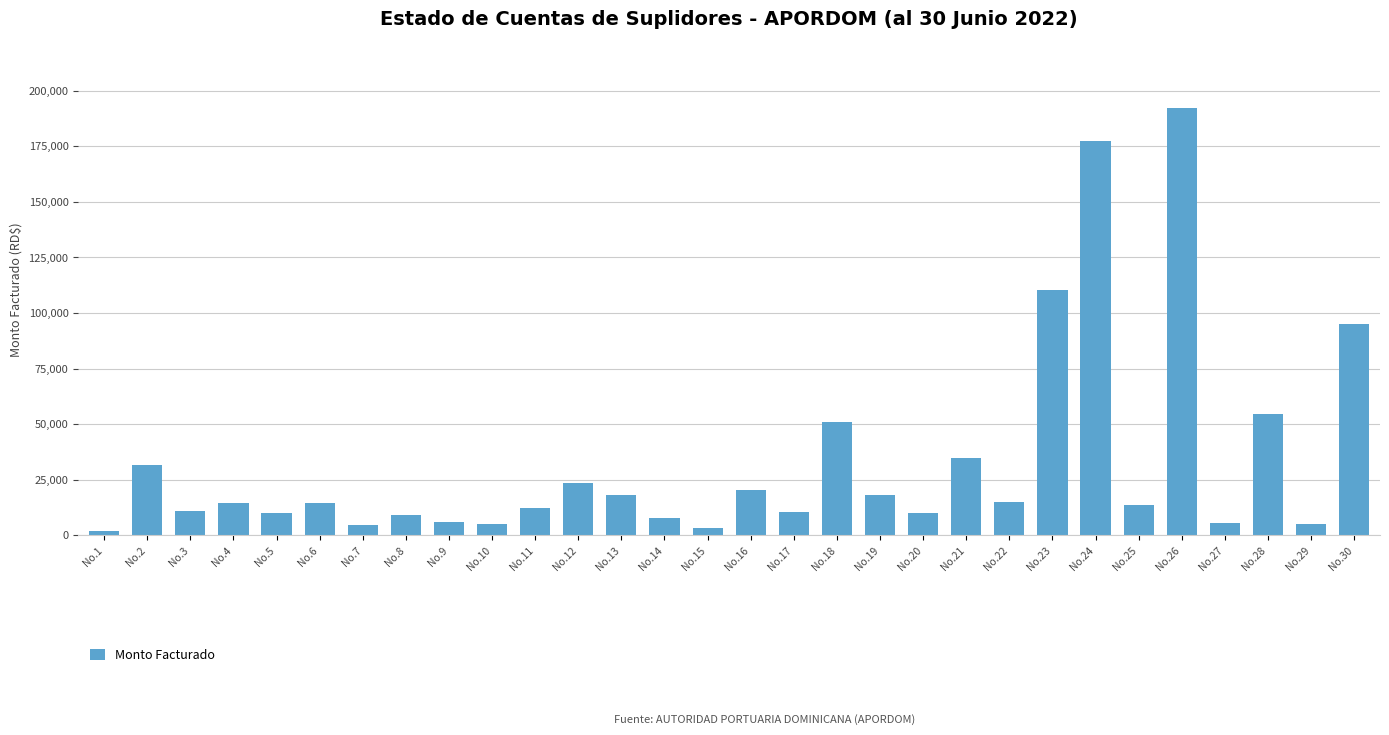

How many values exceed 14549?

15